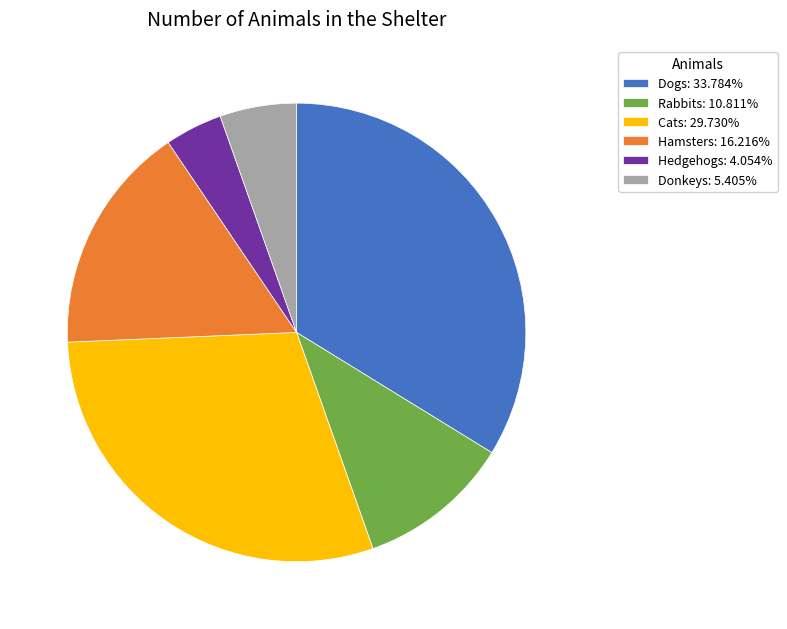

Does Cats: 29.730% account for over 50% of the chart?

No